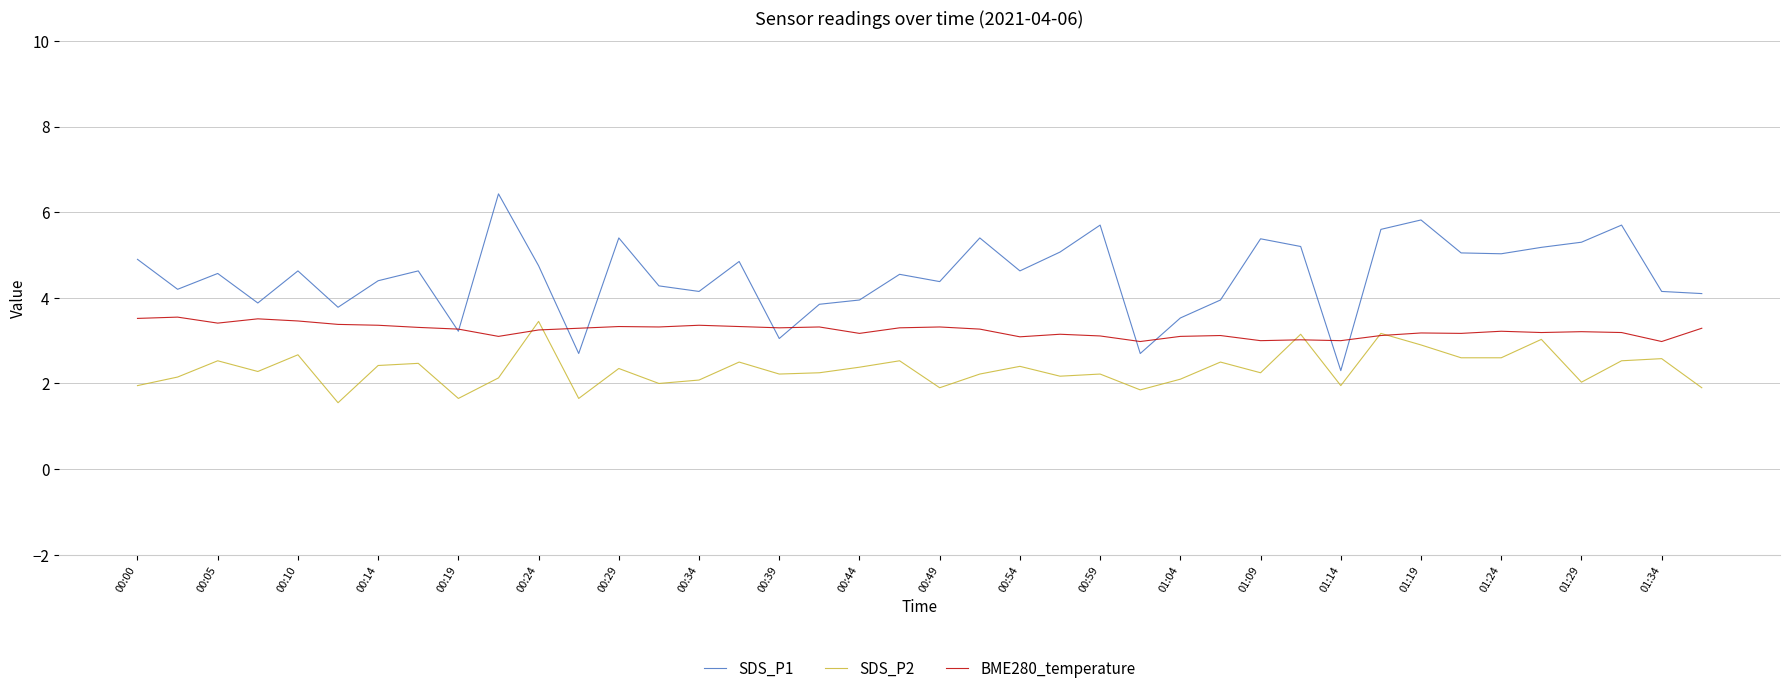

Which series has the largest total across all categories?

SDS_P1